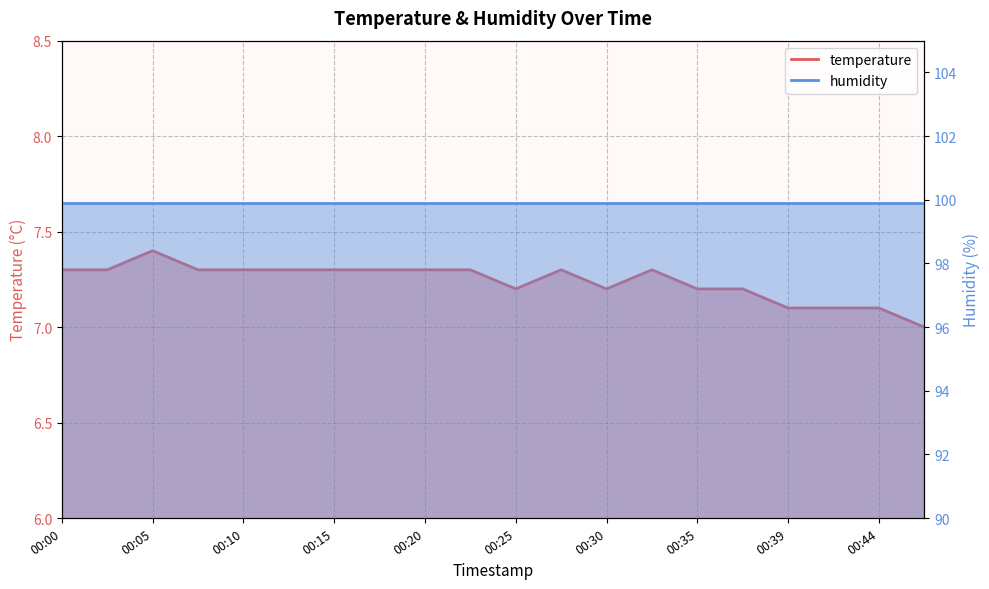

What is the maximum value shown in the chart?

7.4